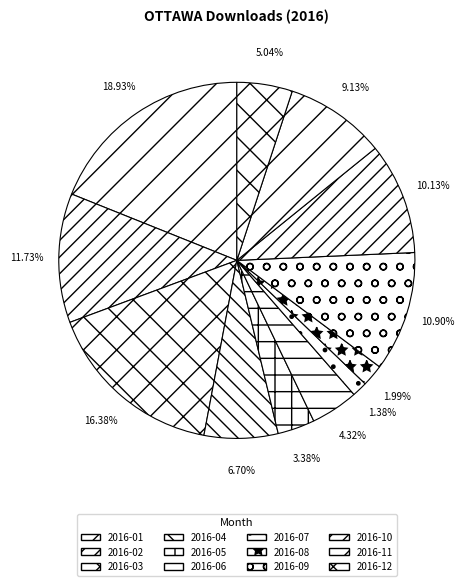

To the nearest percent, what is the difference between the 2016-12 and 2016-03 slice percentages?

11%